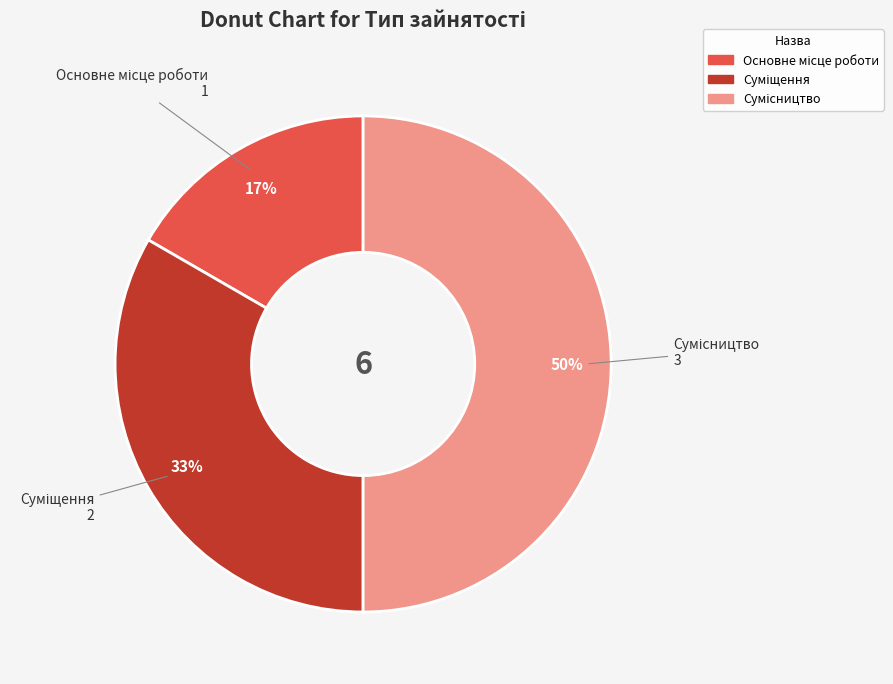

To the nearest percent, what is the average slice percentage?

33%